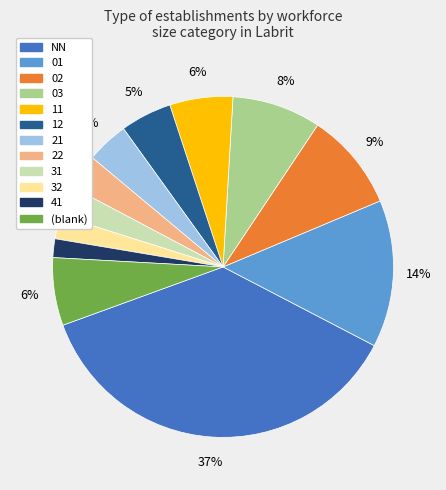

Does any single category account for the majority?

No